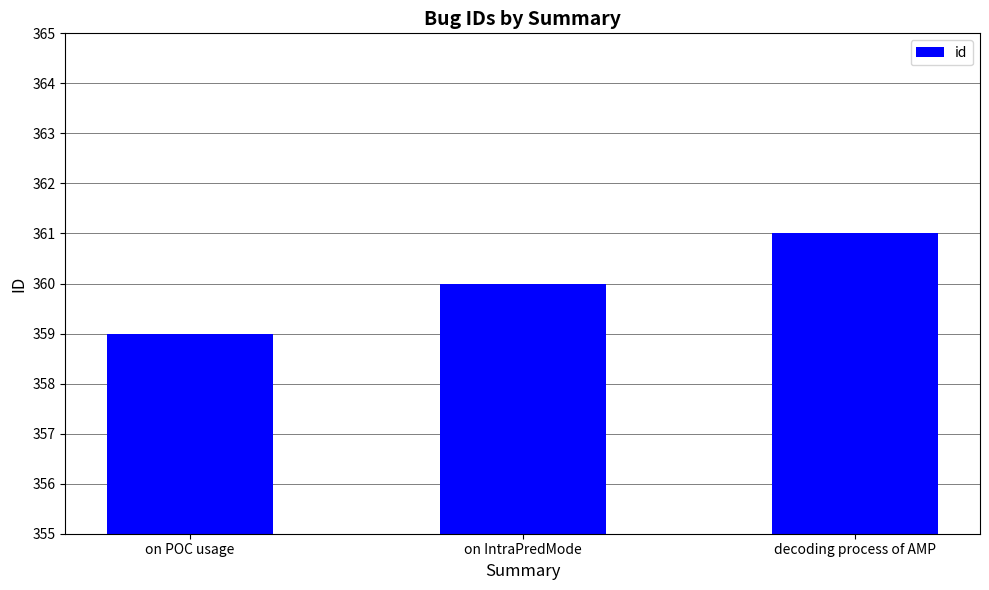

True or false: the data shows 359 at on POC usage.

True